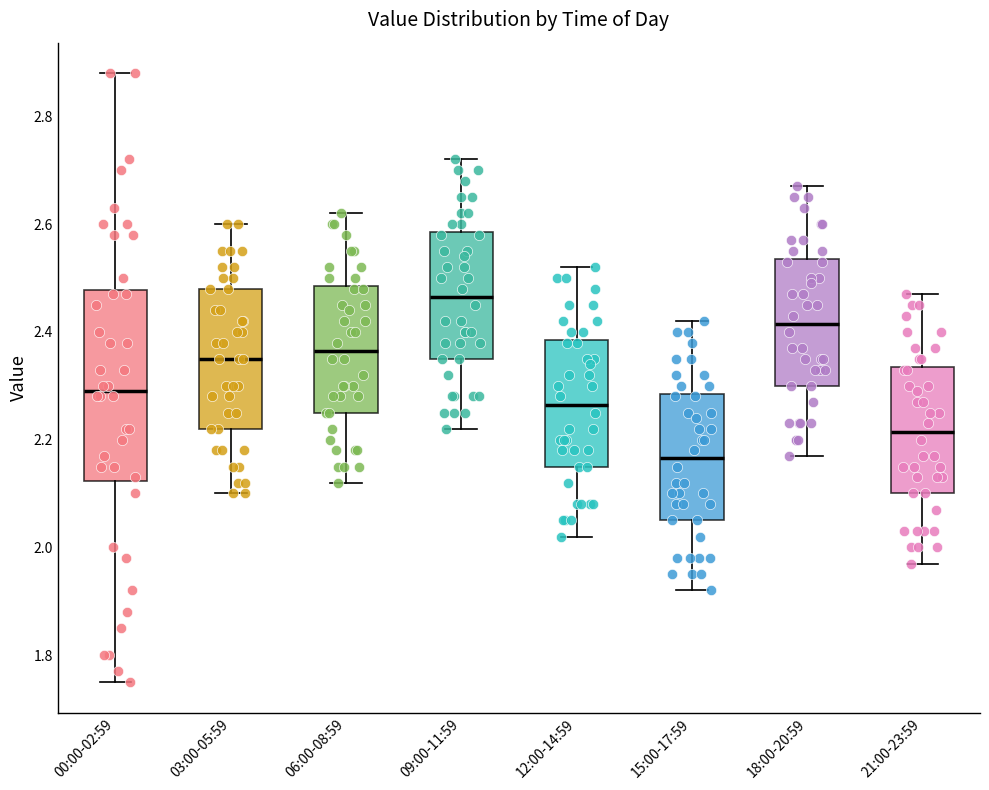

Which box has the highest median line?

09:00-11:59